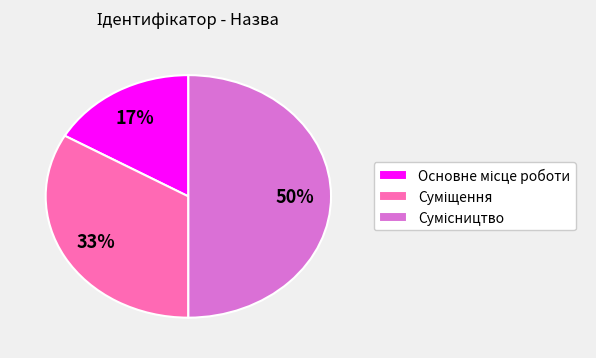

To the nearest percent, what is the difference between the largest and smallest slice percentages?

33%